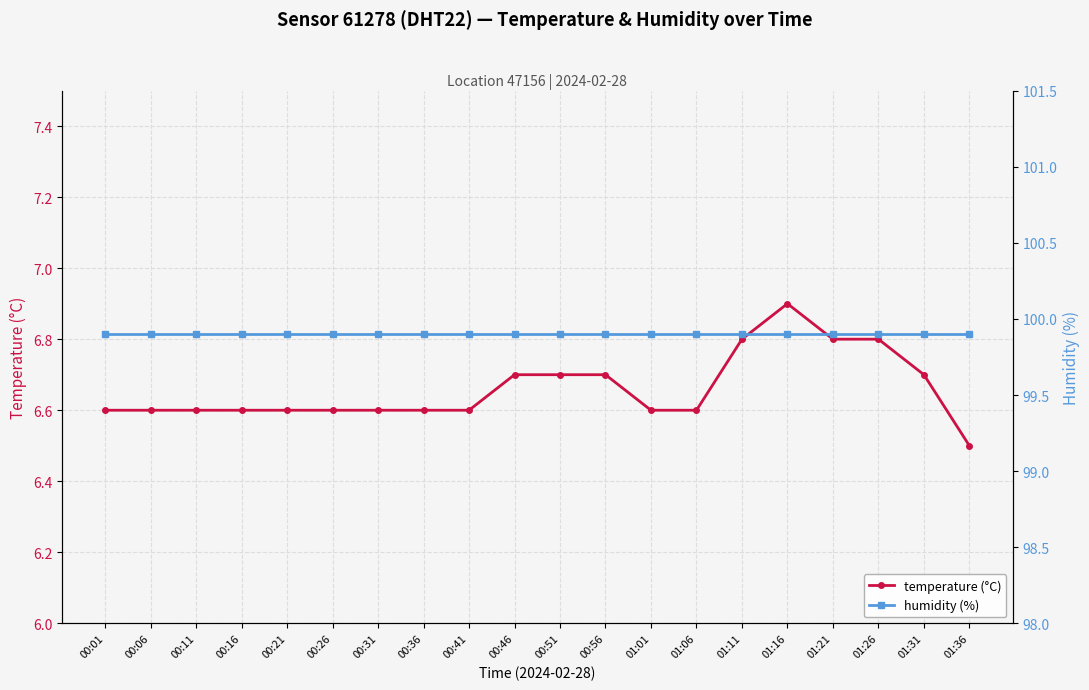

Which series has the largest total across all categories?

humidity (%)